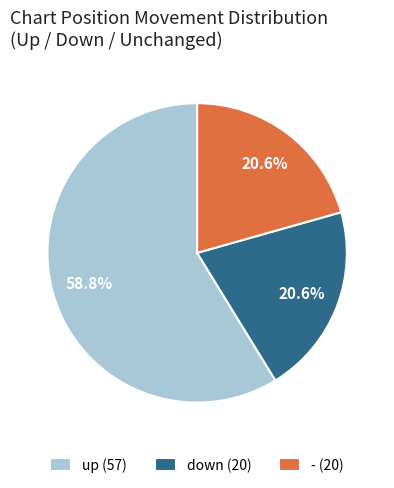

Is there any slice that represents more than half of the pie?

Yes